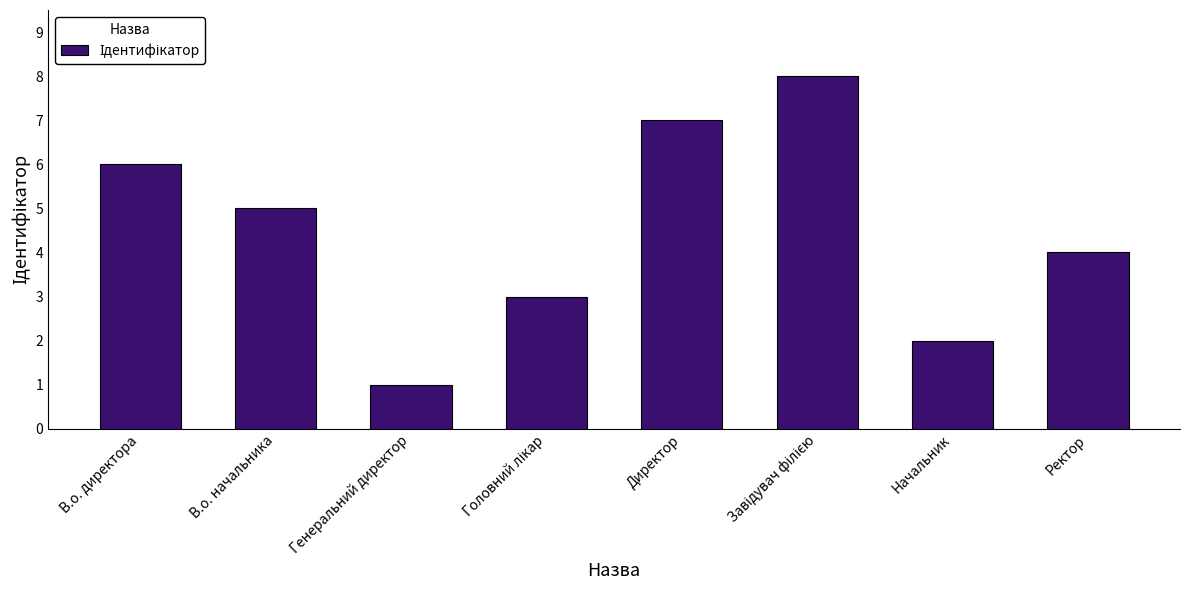

What is the maximum value shown in the chart?

8